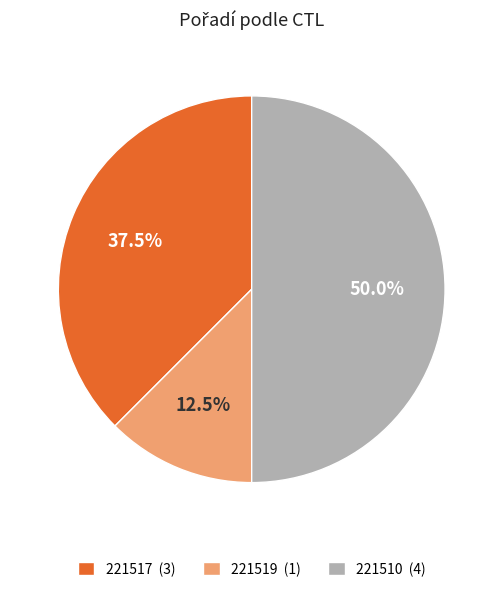

Is the sum of 221519 and 221510 greater than half?

Yes